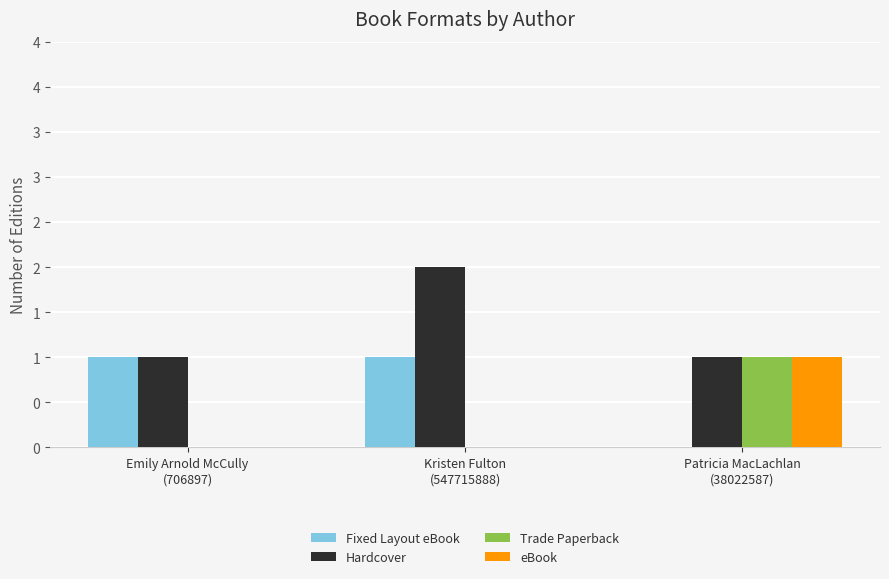

What are all the series names shown in the legend?

Fixed Layout eBook, Hardcover, Trade Paperback, eBook